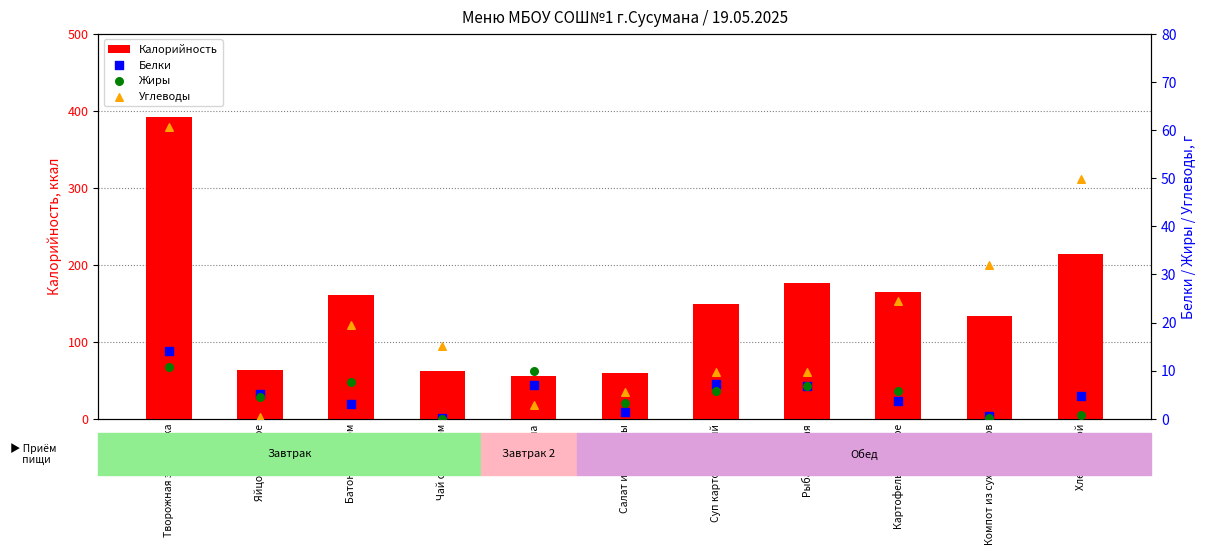

What is the total value across all series at Суп картофельный?

171.3